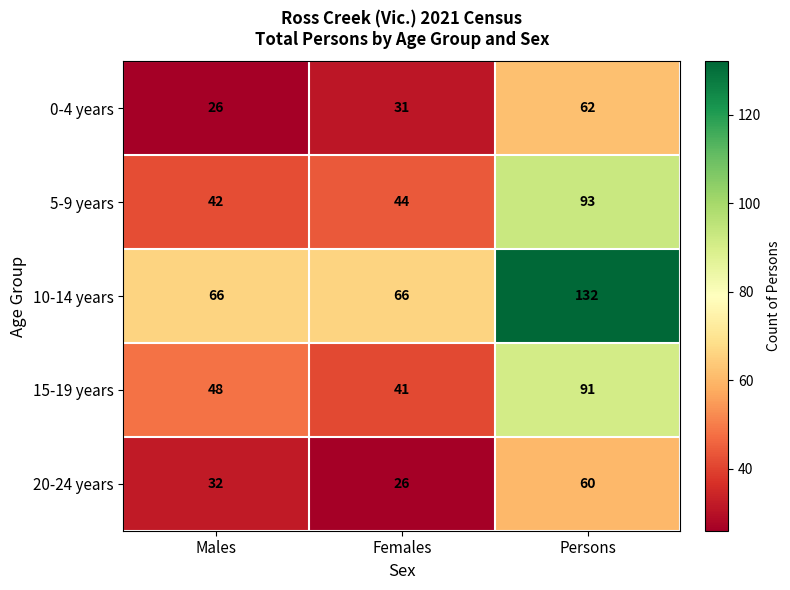

What is the total value across all series at Persons?

438